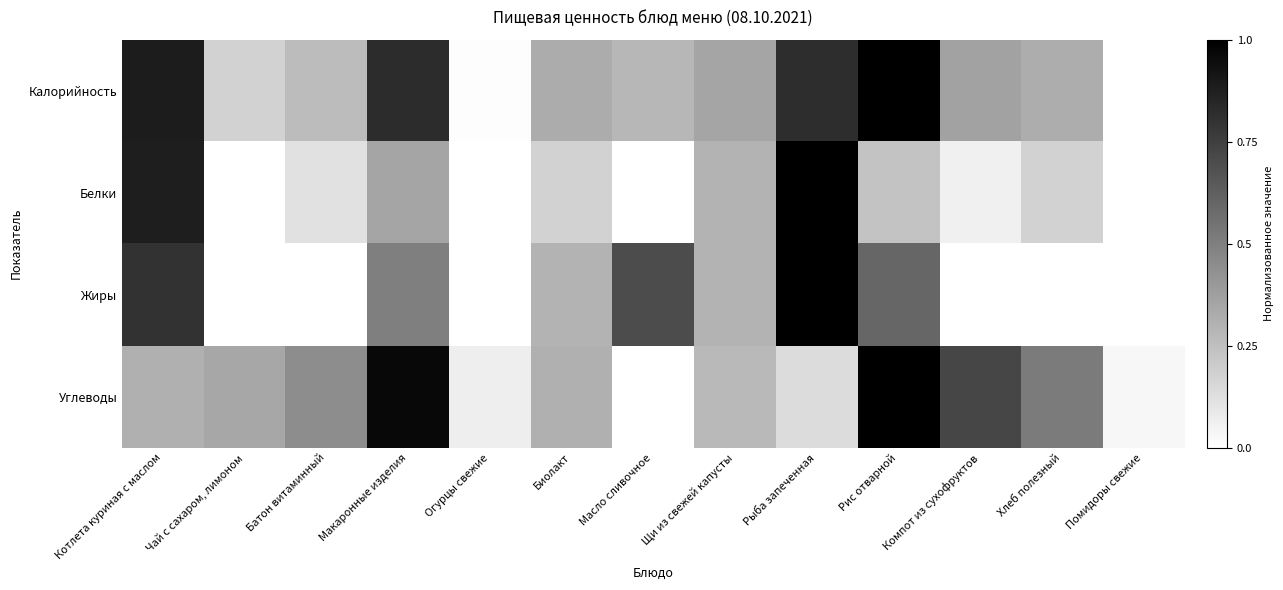

What is the greatest value displayed?

1.0